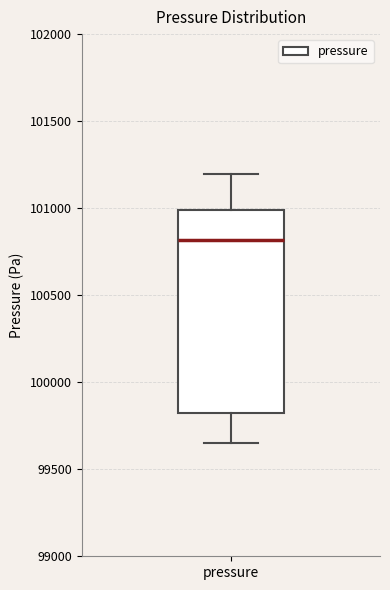

Transcribe this box plot: give where the median line is, the range the box spans, and where the two whiskers end, as read against the y-axis. The values are not printed on the chart, so give them approximately, as read against the axis.

median 100800, box 99800 to 101000, whiskers 99650 to 101200